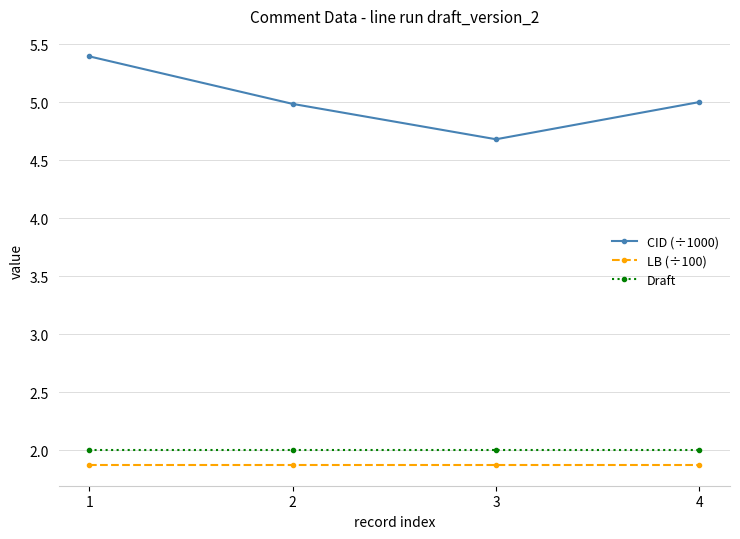

What is the difference between the second highest and minimum values in the CID (÷1000) series?

0.3